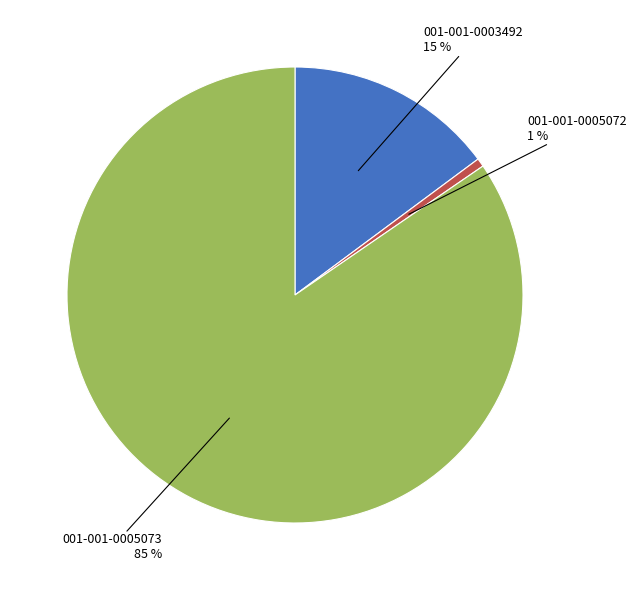

To the nearest percent, what is the average slice percentage?

33%